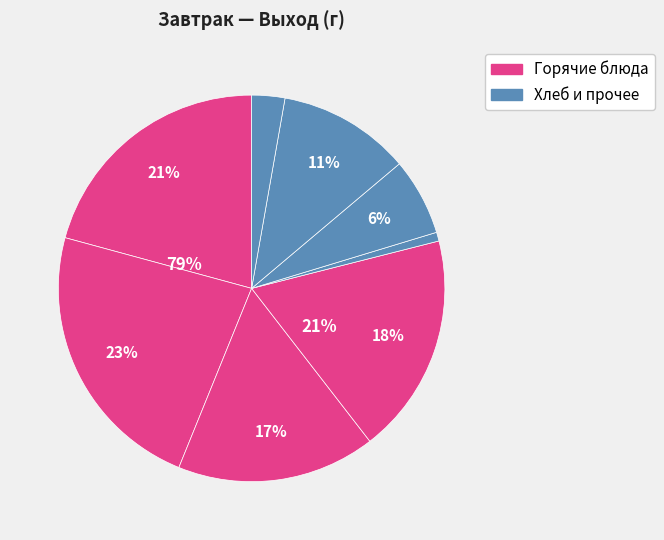

To the nearest percent, what percentage of the pie is Плоды или ягоды свежие (яблоки)?

11%